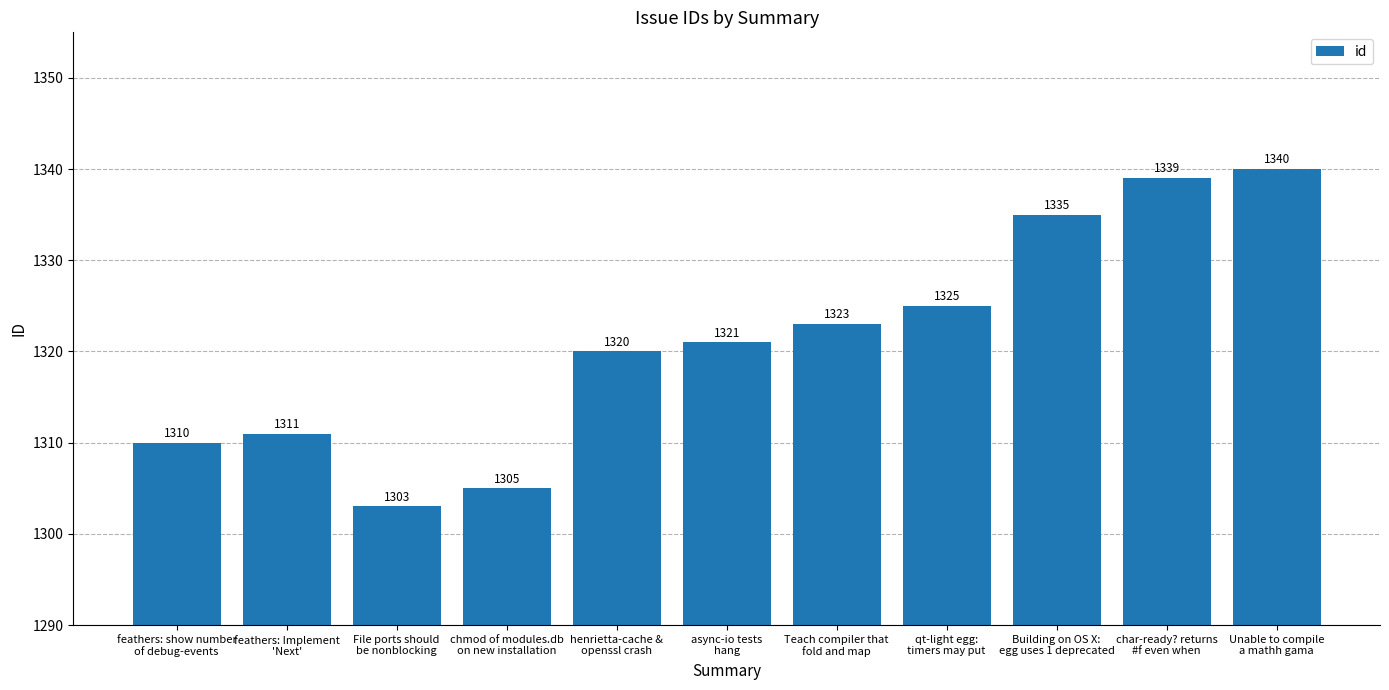

True or false: the data shows 1325 at qt-light egg:
timers may put.

True